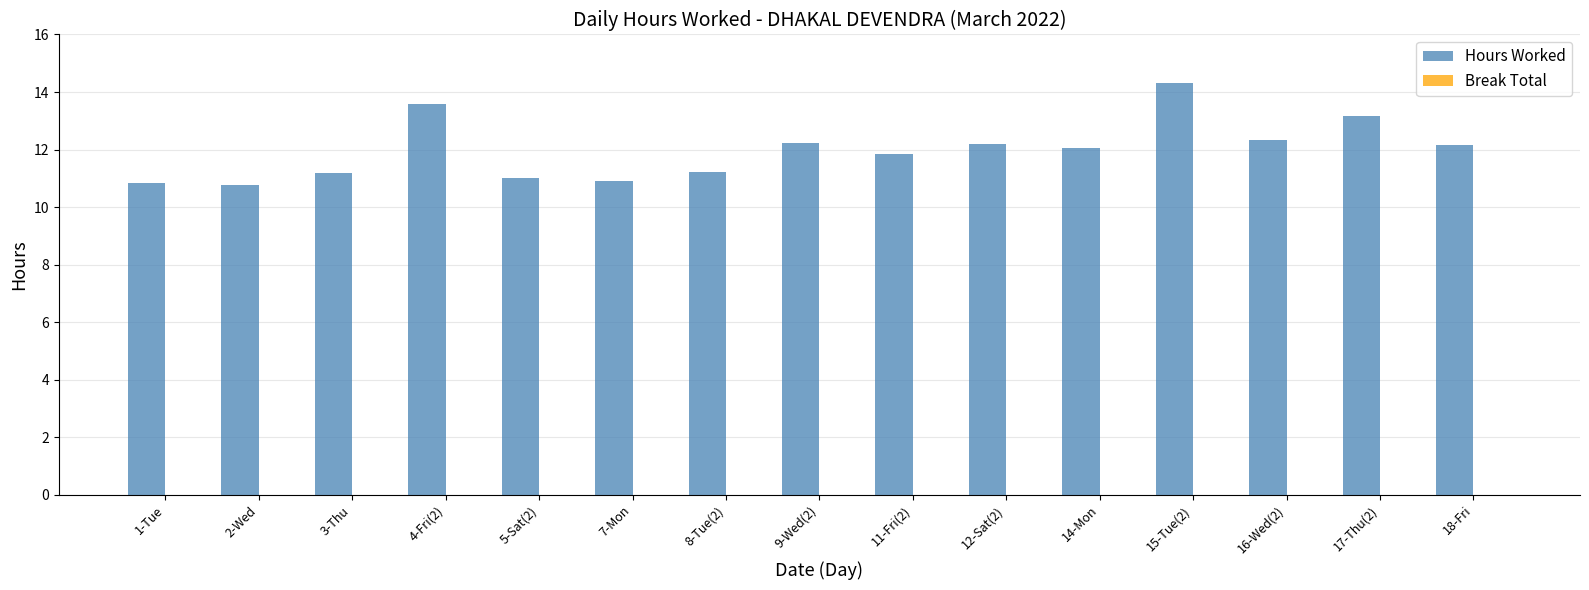

The value at 5-Sat(2) is 7.7. True or false?

False